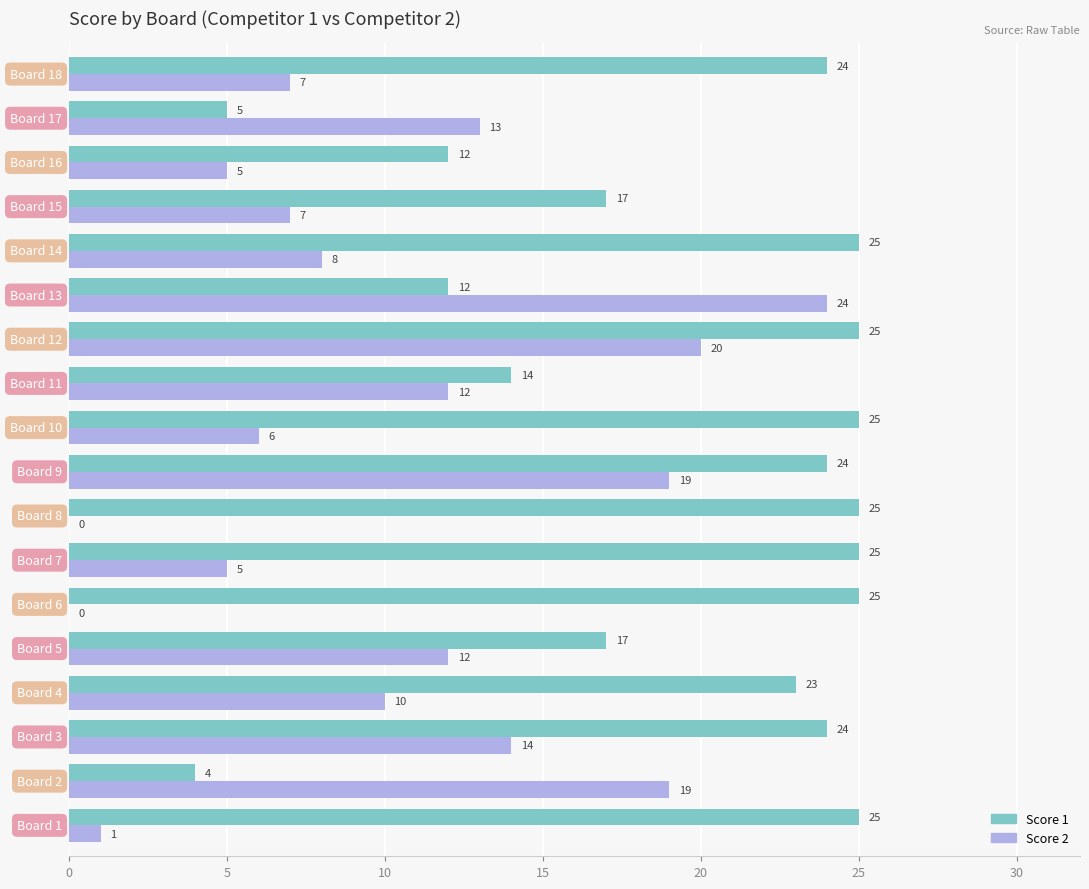

Which series has the largest range (max minus min)?

Score 2